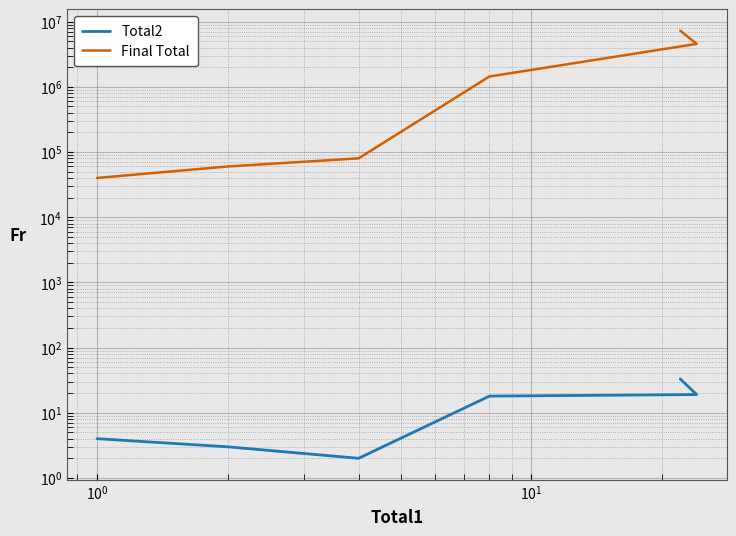

Reading left to right, extract all data points from this chart.

Total2: 4	3	2	18	19	33
Final Total: 40000	60000	80000	1440000	4560000	7260000